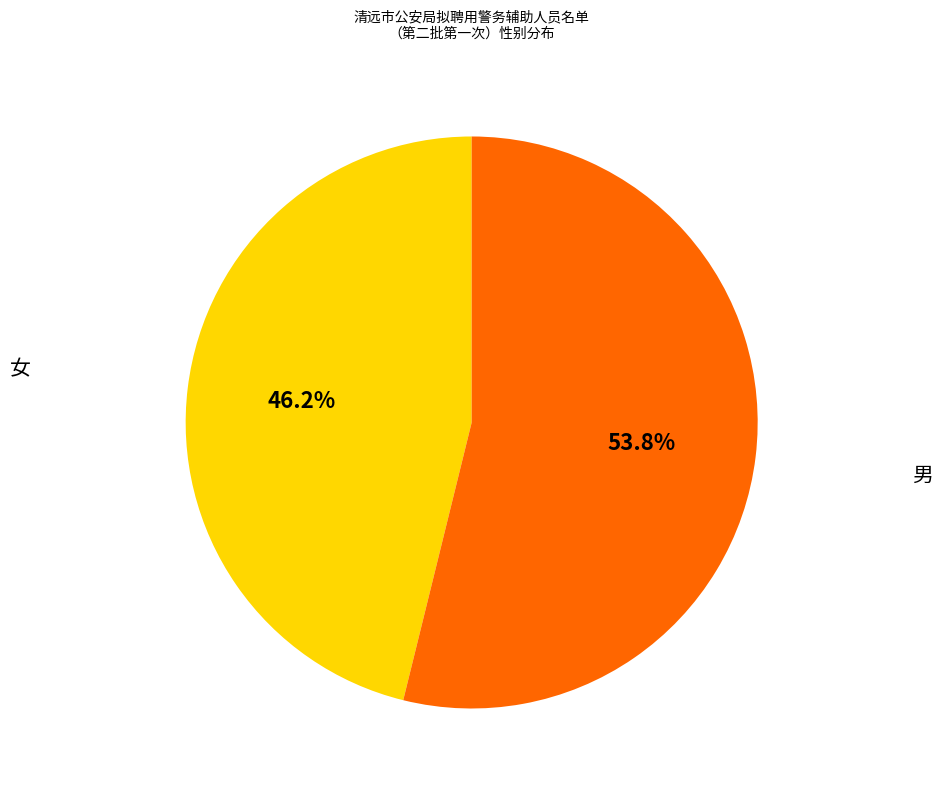

Is it true that 女 is 38% of the pie?

False